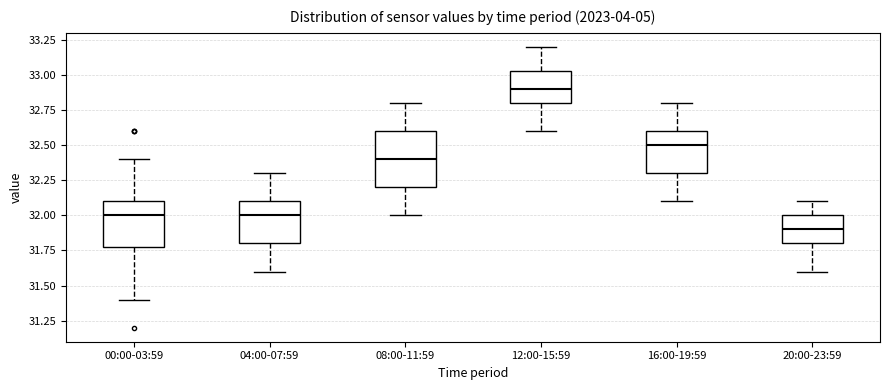

Which box is the tallest, from its lower edge to its upper edge?

08:00-11:59